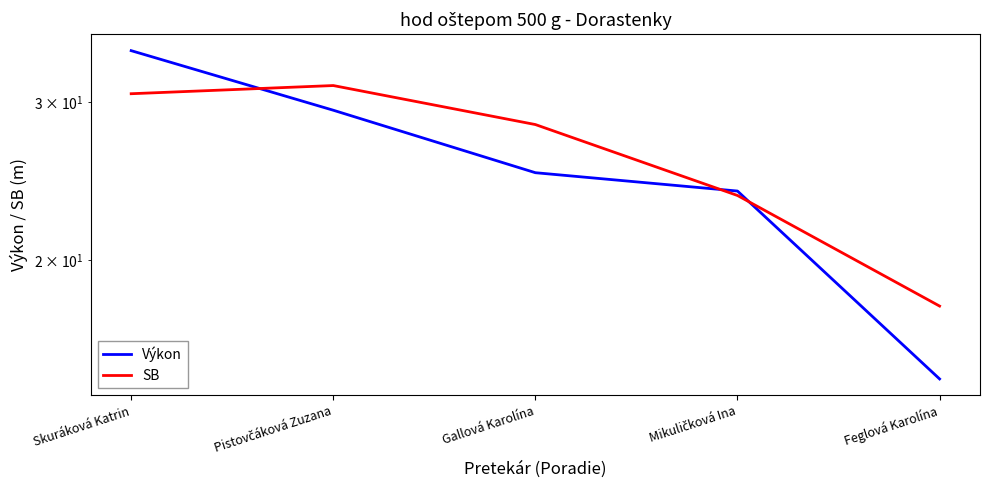

At which label does SB first exceed 28?

Skuráková Katrin